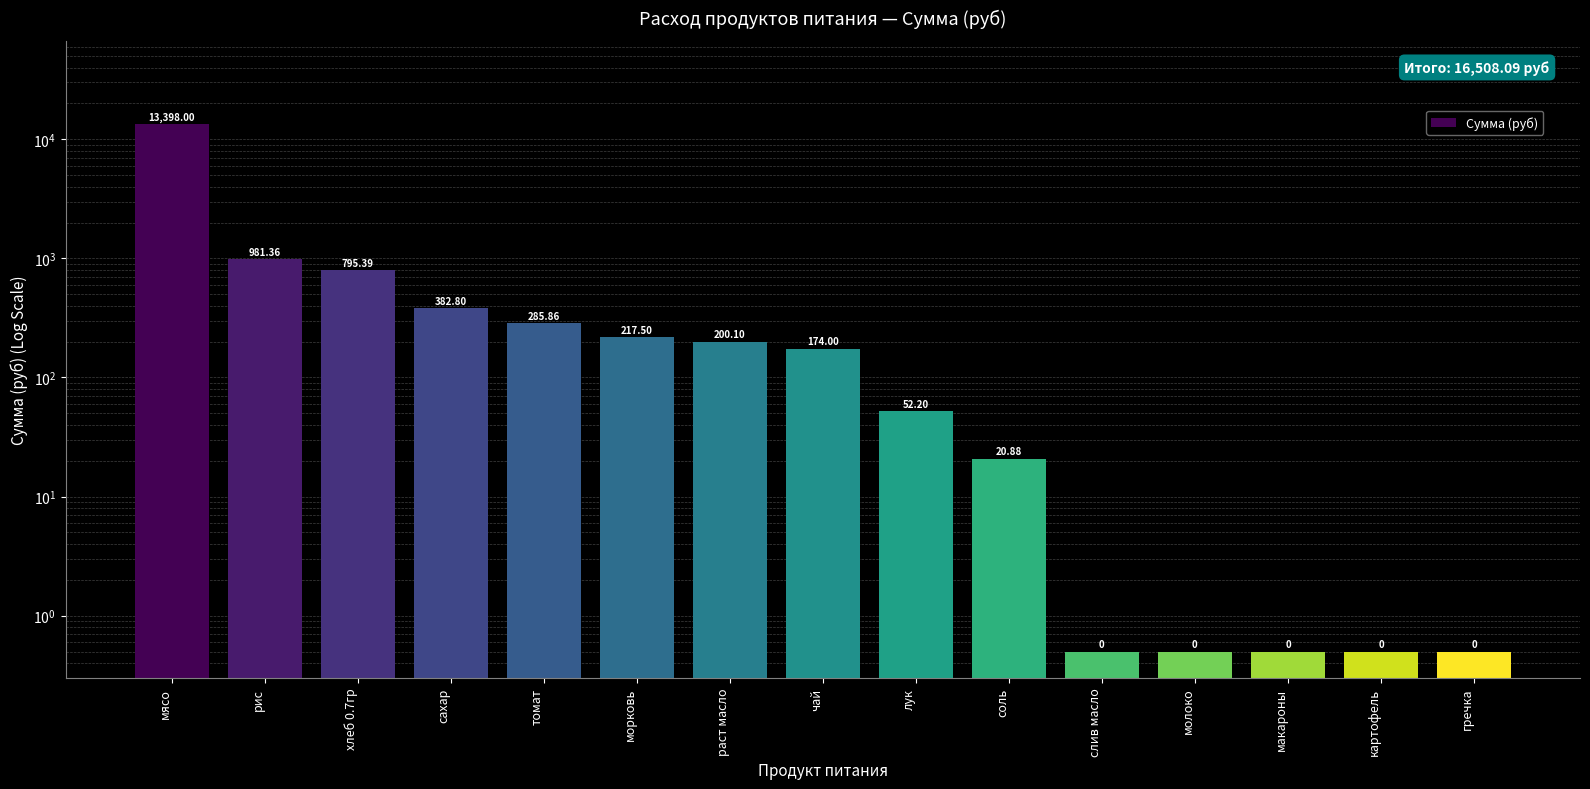

What is the change in value from рис to лук?

-929.2